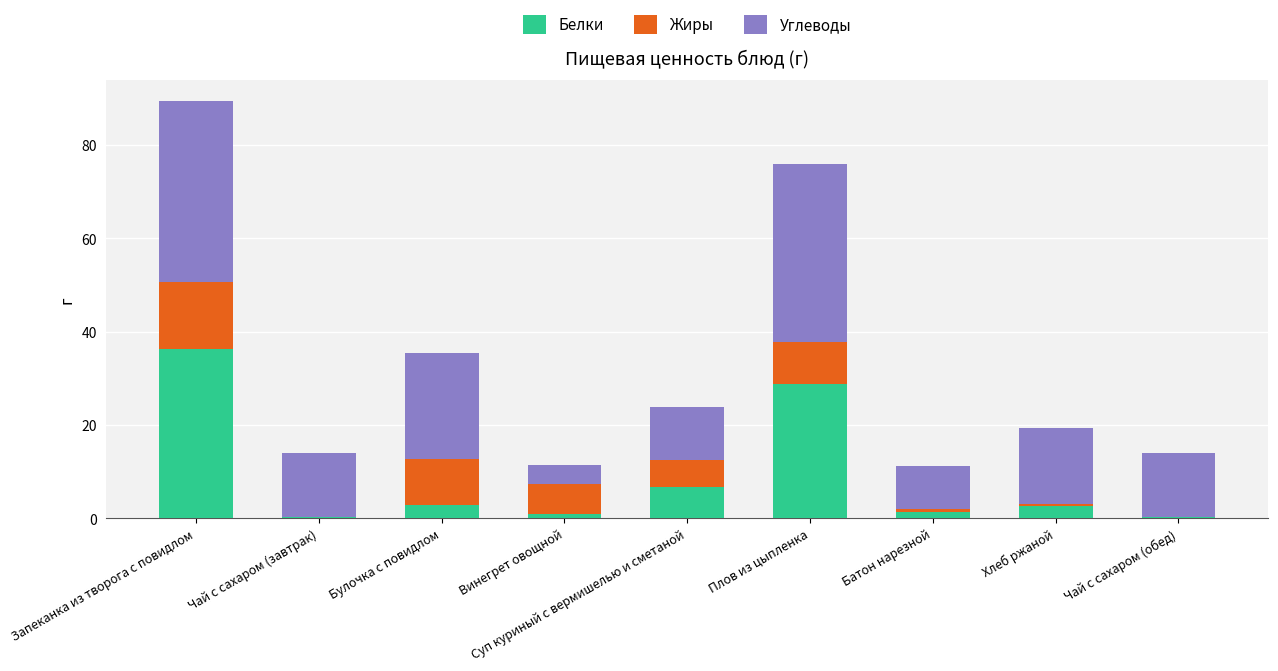

What is the sum of all Белки values?

80.0